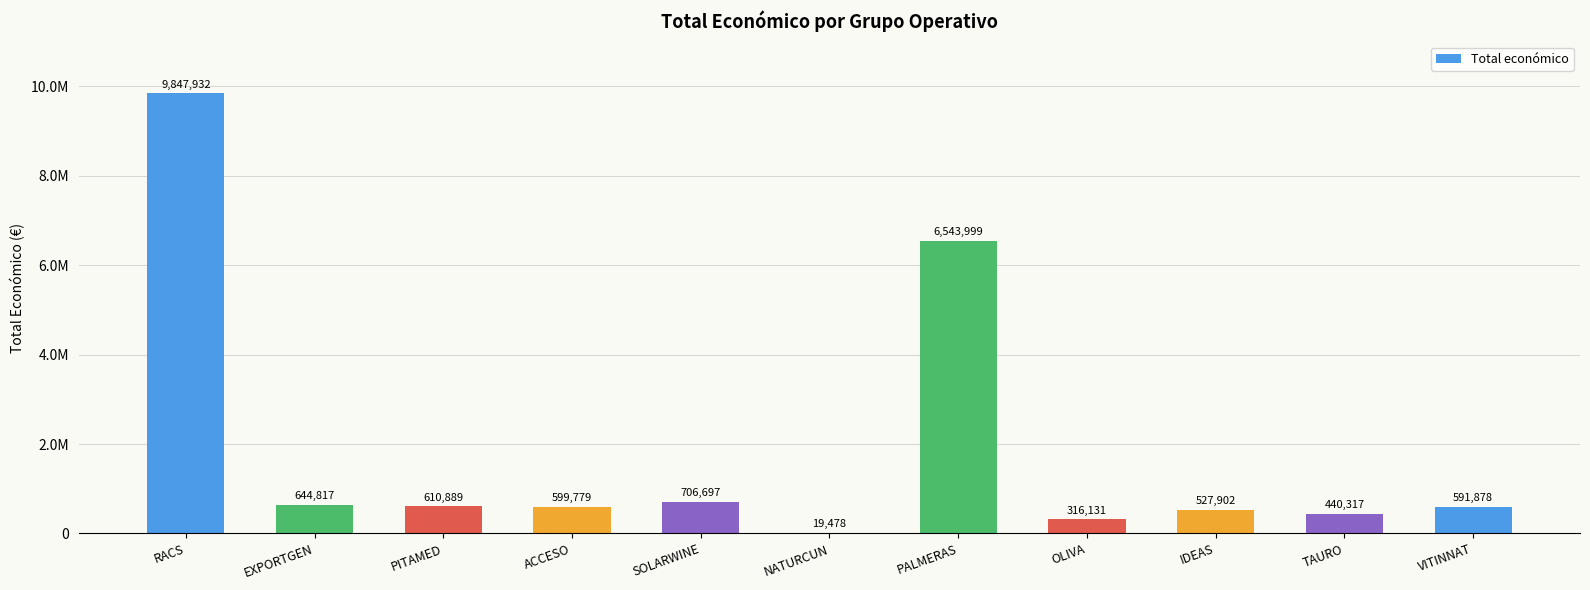

Rank the categories by value from lowest to highest.

NATURCUN, OLIVA, TAURO, IDEAS, VITINNAT, ACCESO, PITAMED, EXPORTGEN, SOLARWINE, PALMERAS, RACS